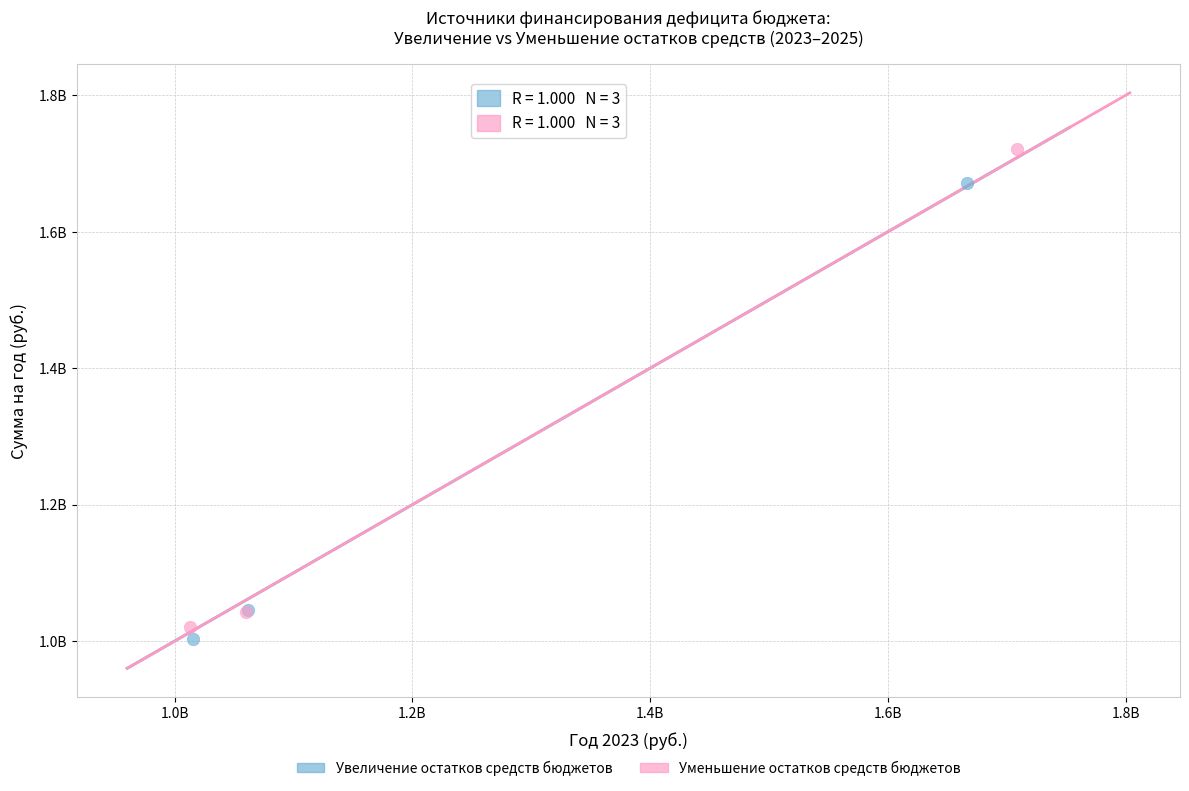

Which series contains the highest Y value?

Уменьшение остатков средств бюджетов